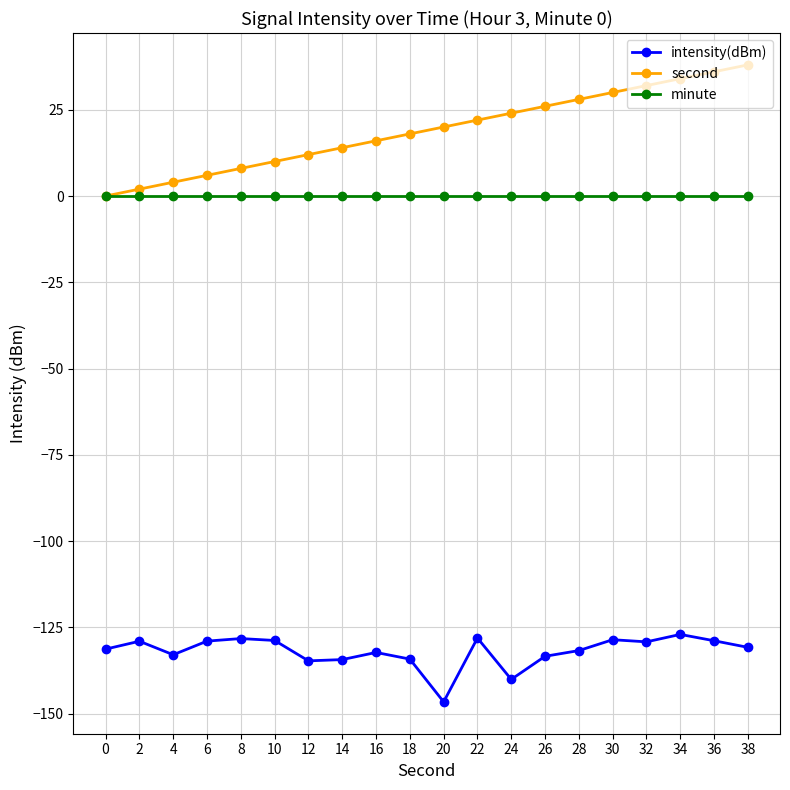

The value of intensity(dBm) at 10 is -128.8. True or false?

True